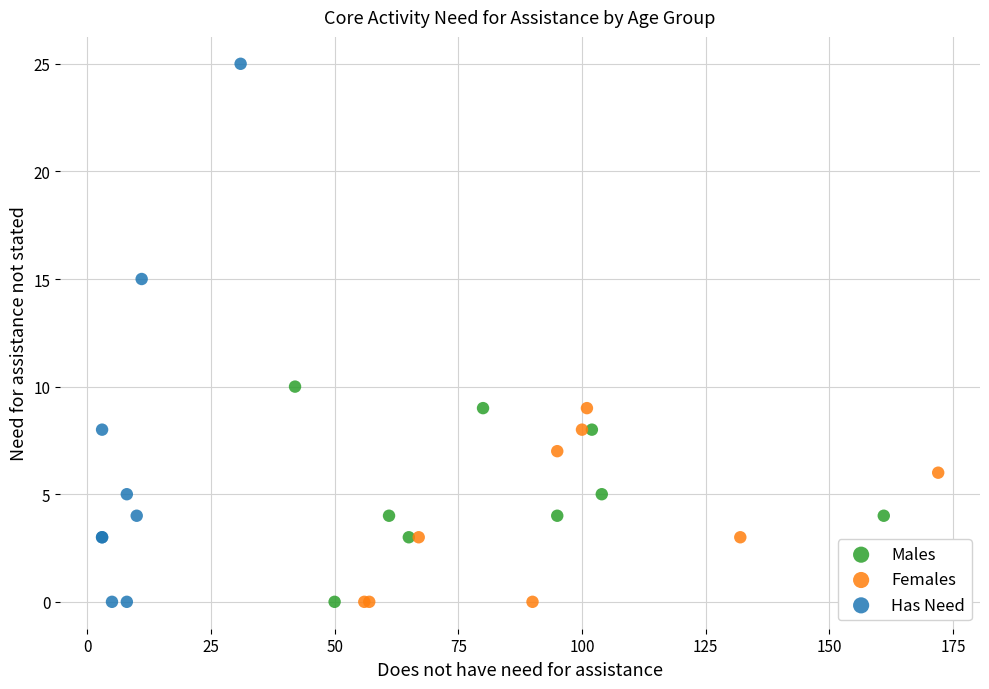

What are all the series names shown in the legend?

Males, Females, Has Need